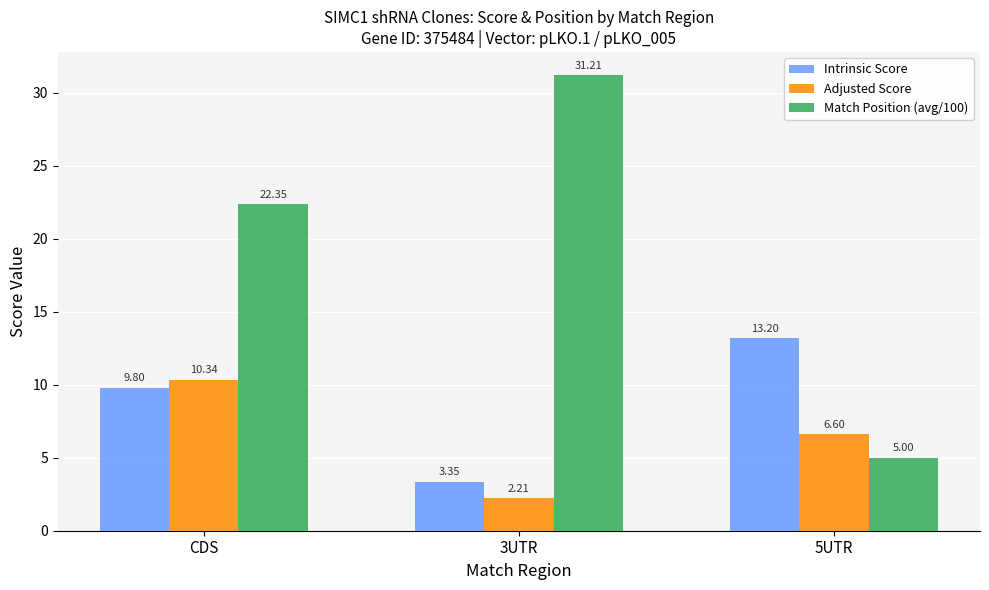

What is the label of the 2nd bar from the right?

3UTR